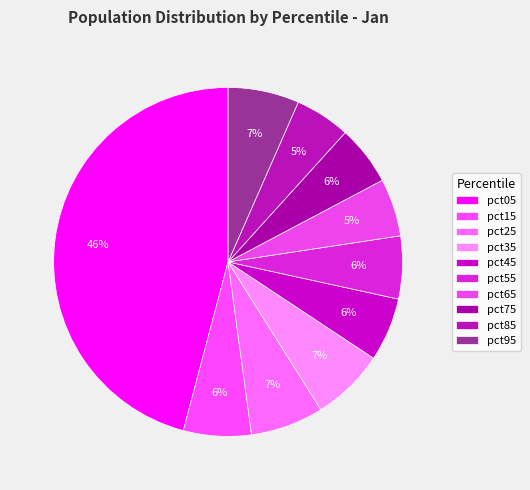

Is it true that pct45 is 6% of the pie?

True